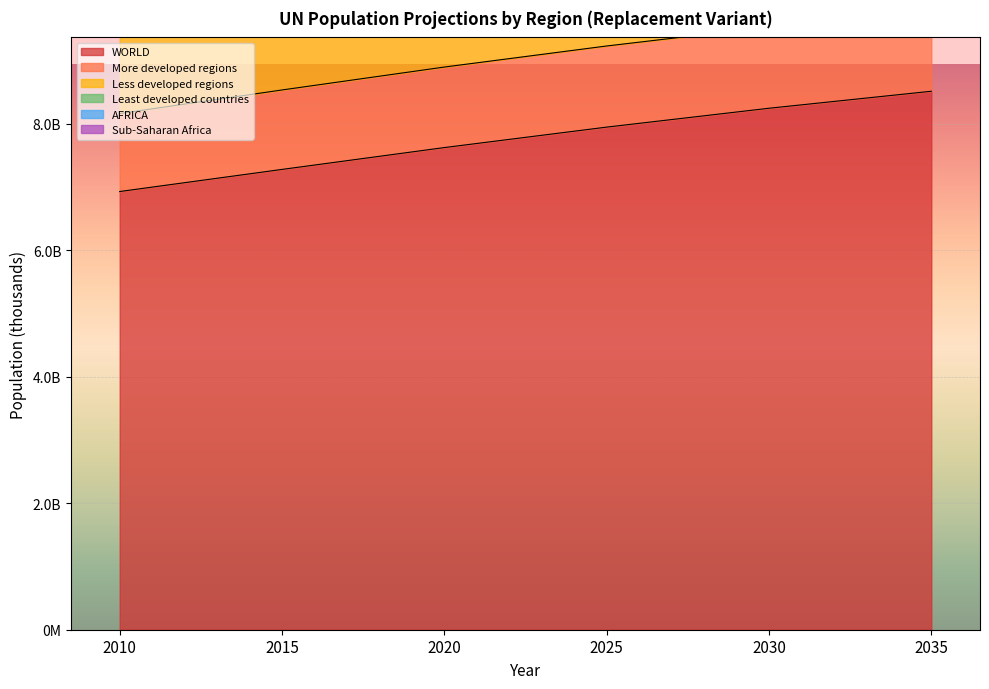

Which series changed the most between 2015 and 2030?

Least developed countries